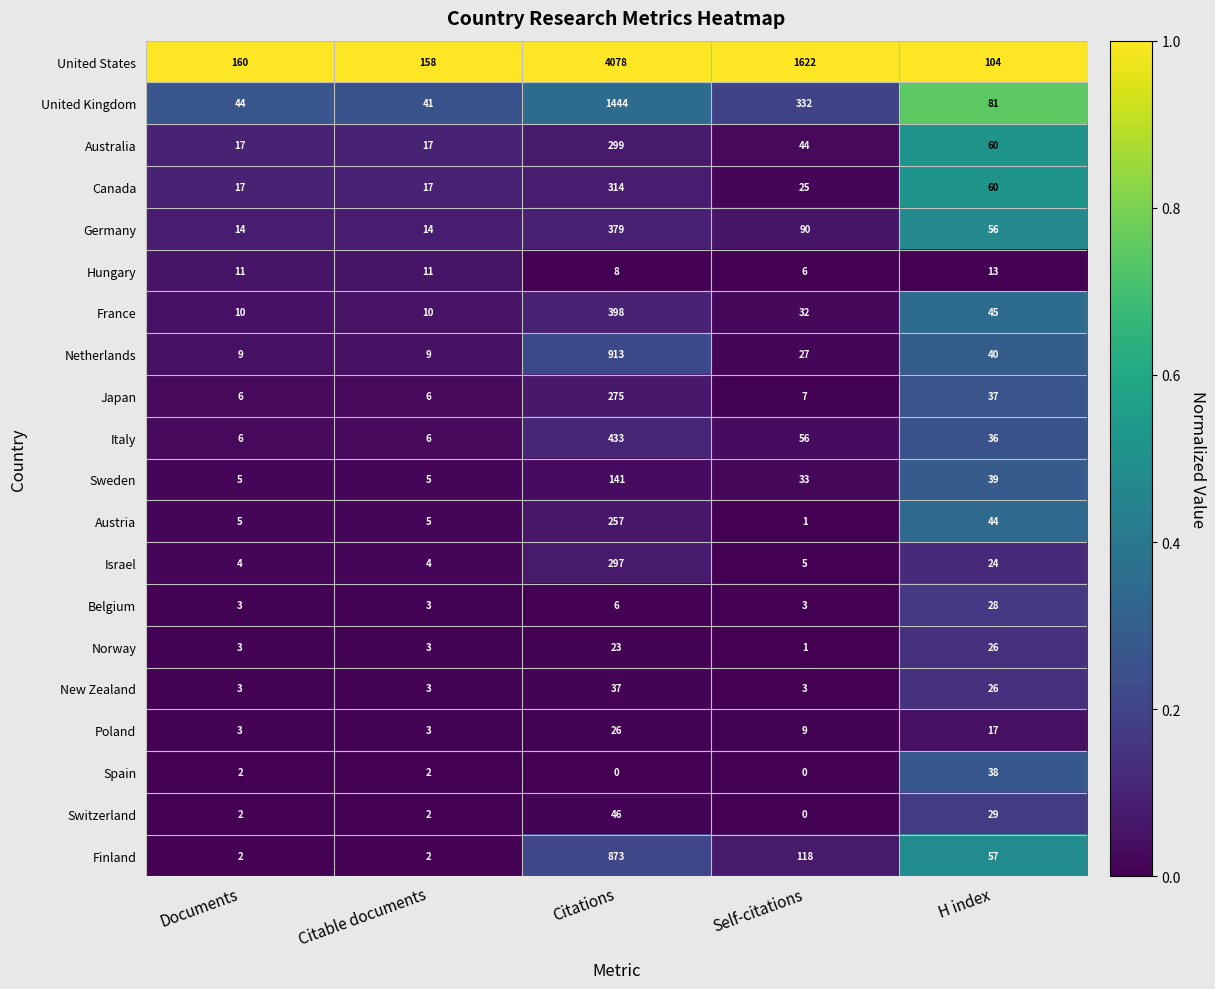

Which series has the largest range (max minus min)?

United States